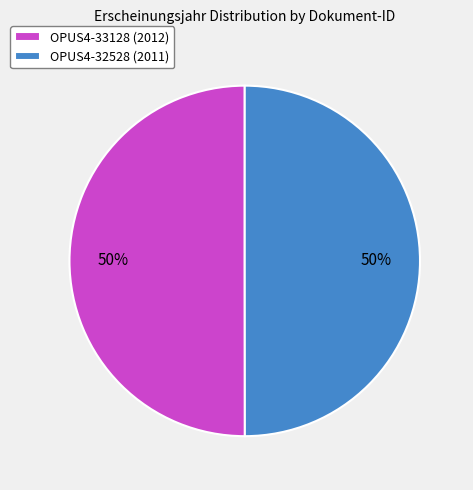

What percentage is the OPUS4-33128 (2012) slice, to the nearest percent?

50%